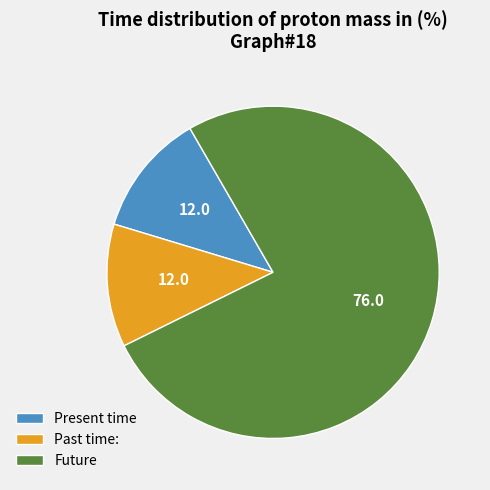

Is there any slice that represents more than half of the pie?

Yes